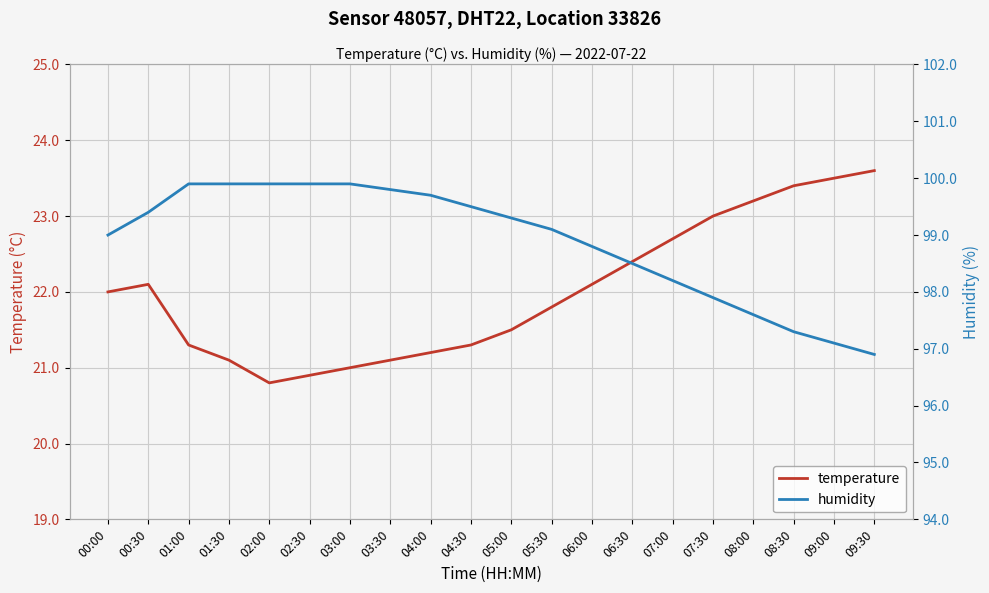

What is the difference between the maximum and minimum values in the temperature series?

2.8